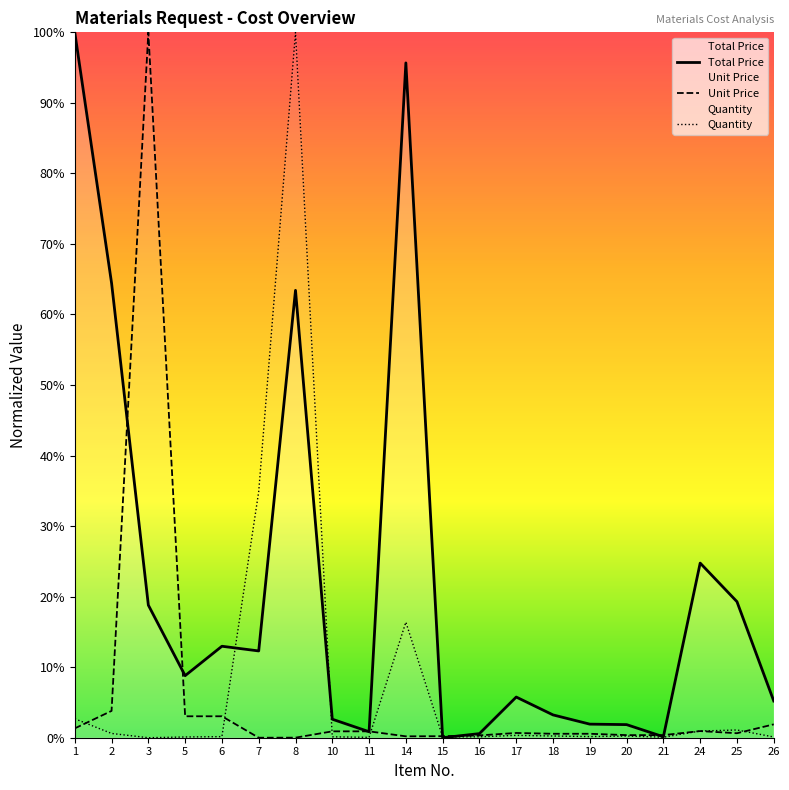

Which series changed the most between 15 and 25?

Total Price